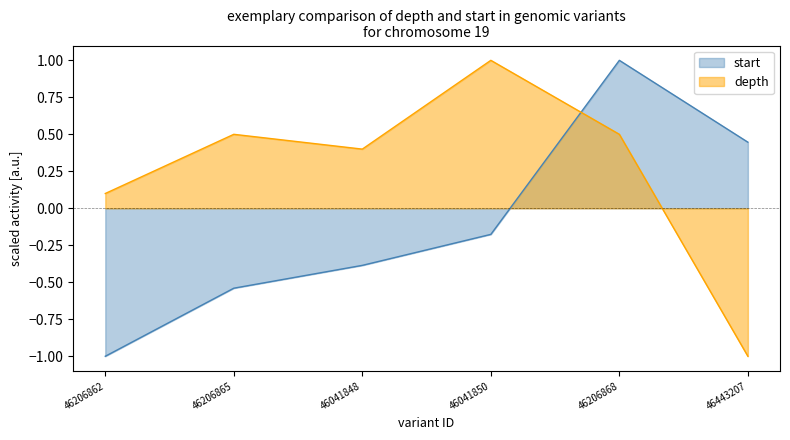

What is the label of the 5th point from the right?

46206865